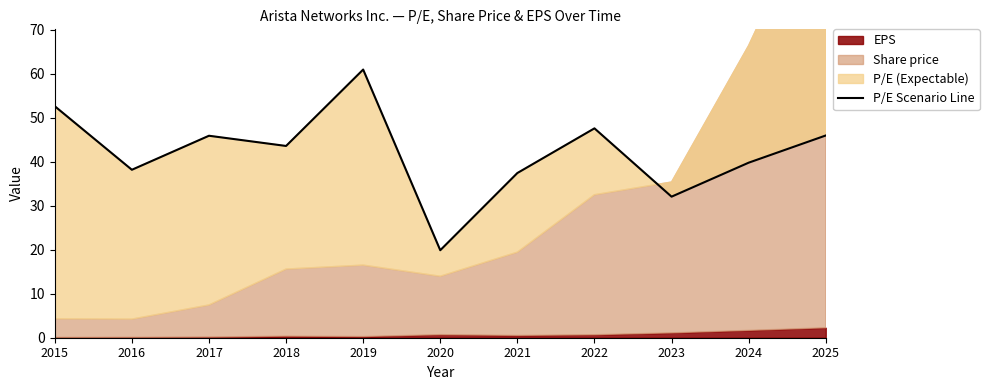

List the labels in order of value, smallest first.

2020, 2023, 2021, 2016, 2024, 2018, 2017, 2025, 2022, 2015, 2019